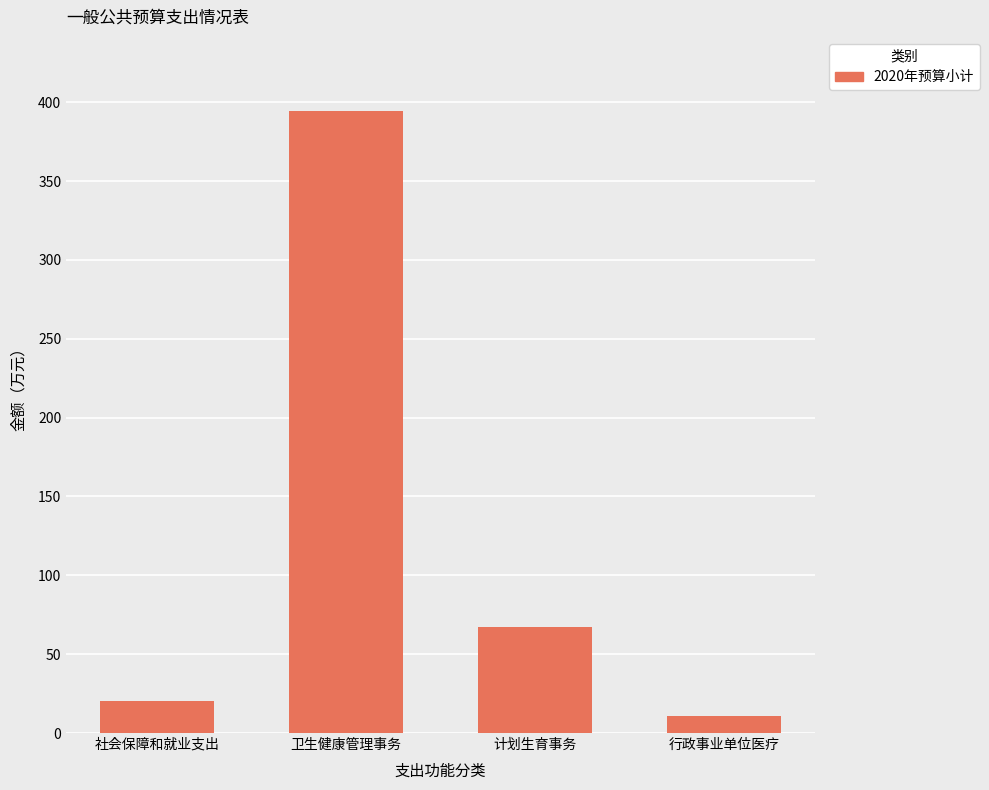

Between 行政事业单位医疗 and 社会保障和就业支出, which is larger?

社会保障和就业支出